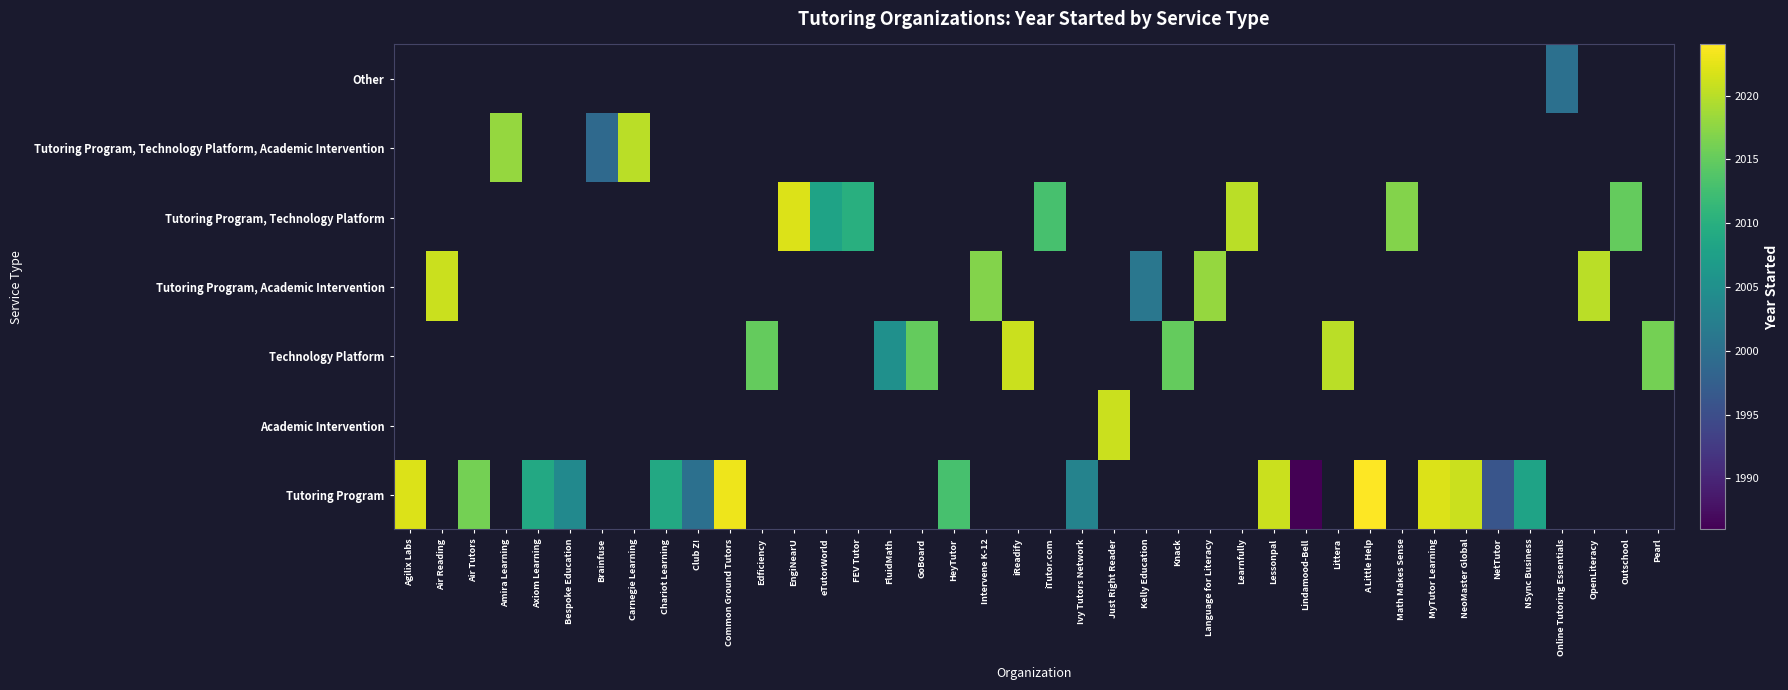

List the series in order of their peak value, highest first.

Tutoring Program, Academic Intervention, Technology Platform, Tutoring Program, Academic Intervention, Tutoring Program, Technology Platform, Tutoring Program, Technology Platform, Academic Intervention, Other